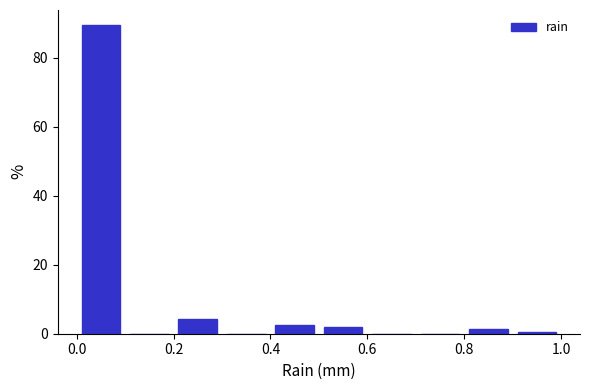

Reading left to right, list every bar in this chart as the range it spans on the x-axis followed by its height. The values are not printed on the chart, so give them approximately, as read against the axis.

0.0 to 0.1: 90
0.1 to 0.2: 0
0.2 to 0.3: 4
0.3 to 0.4: 0
0.4 to 0.5: 2
0.5 to 0.6: under 2
0.6 to 0.7: 0
0.7 to 0.8: 0
0.8 to 0.9: under 2
0.9 to 1.0: under 2